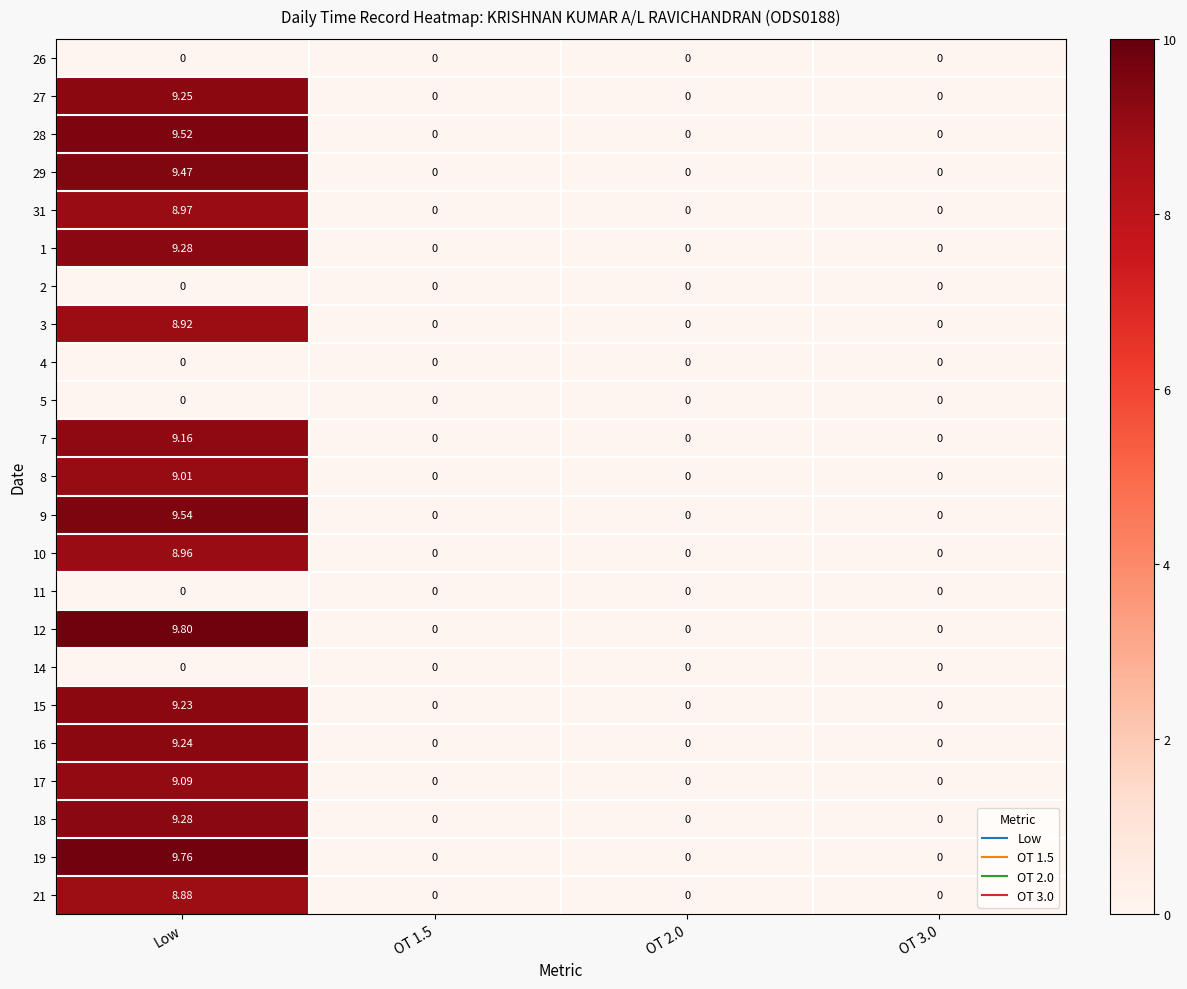

Which series has the largest range (max minus min)?

12